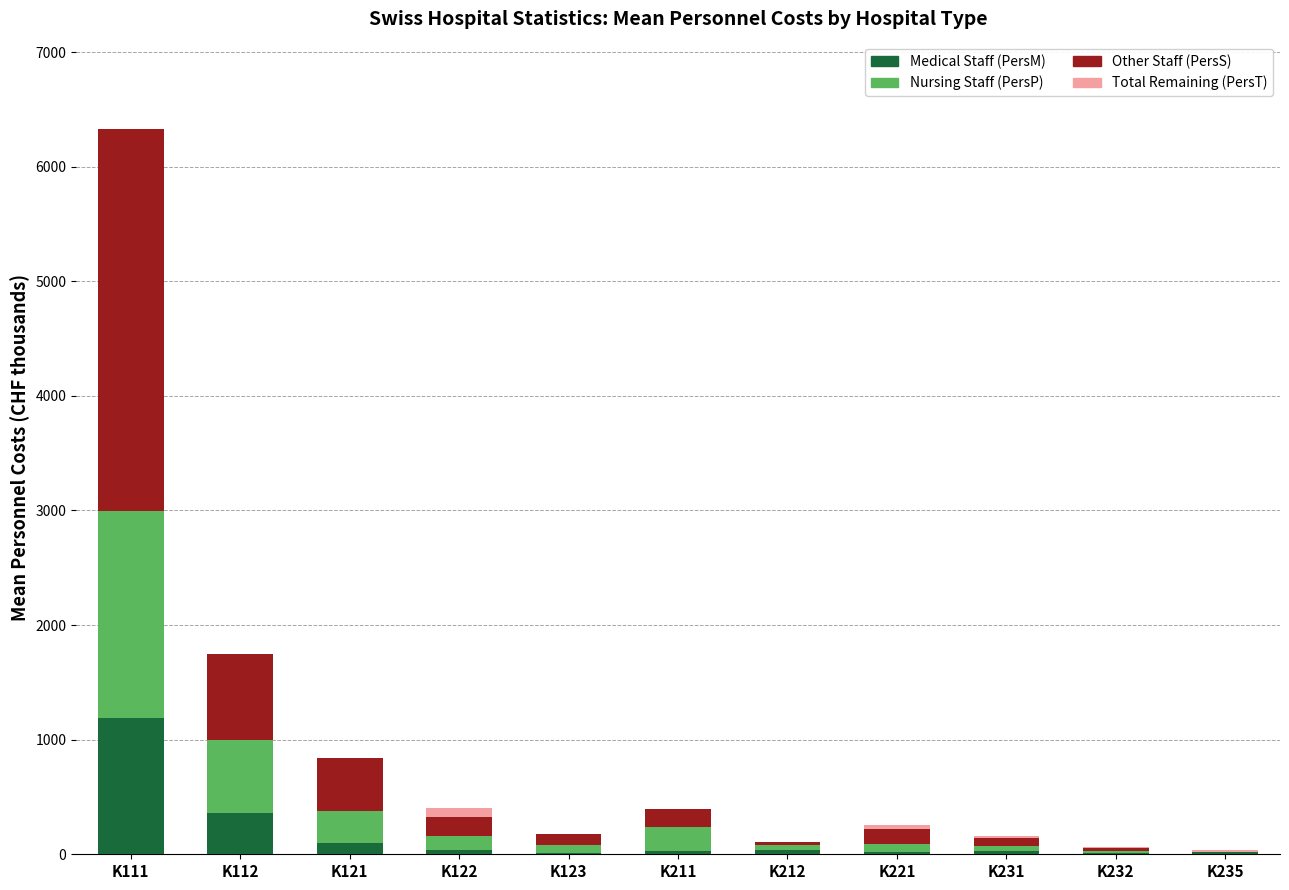

Where does the Other Staff (PersS) series first go above 130?

K111